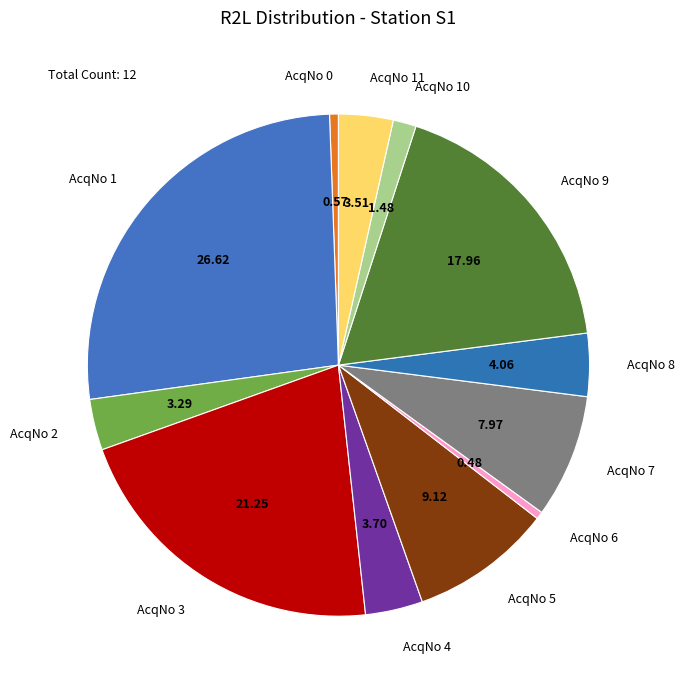

Between AcqNo 3 and AcqNo 0, which is larger?

AcqNo 3